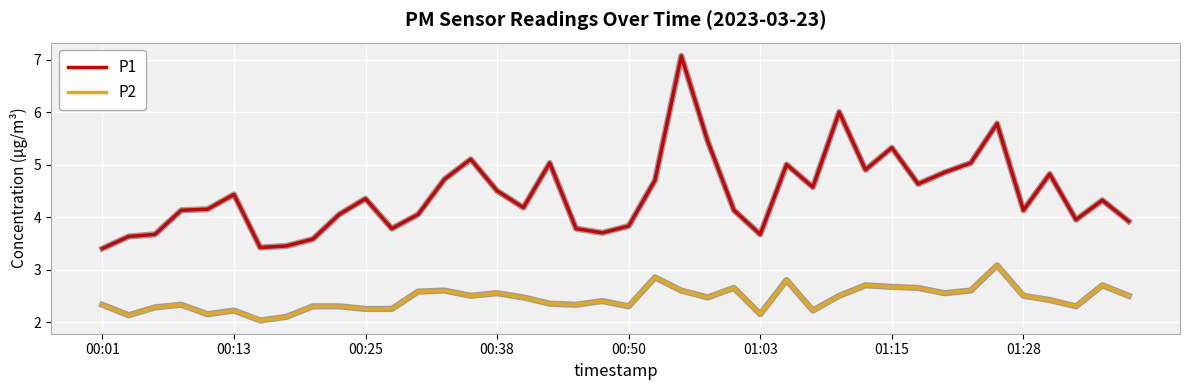

How many lines are shown in the chart?

2